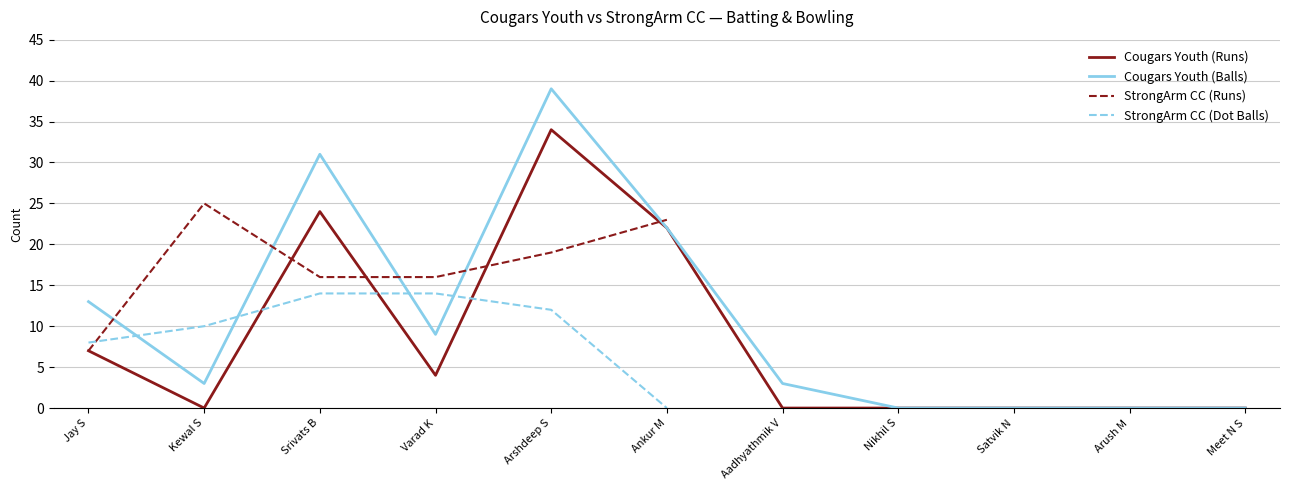

Where is Cougars Youth (Runs) nearest to the value 17?

Ankur M